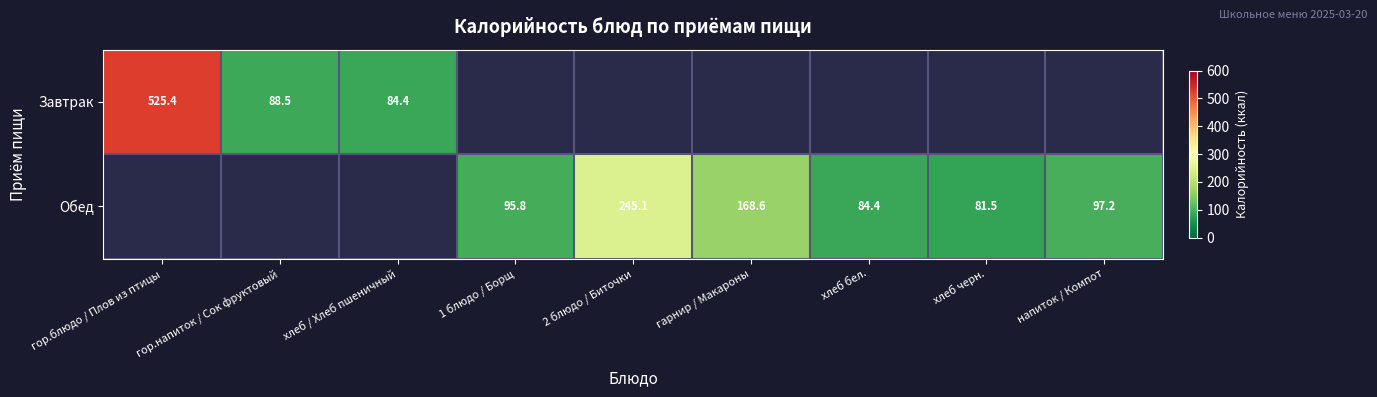

Which category has the lowest value across all series?

хлеб черн.